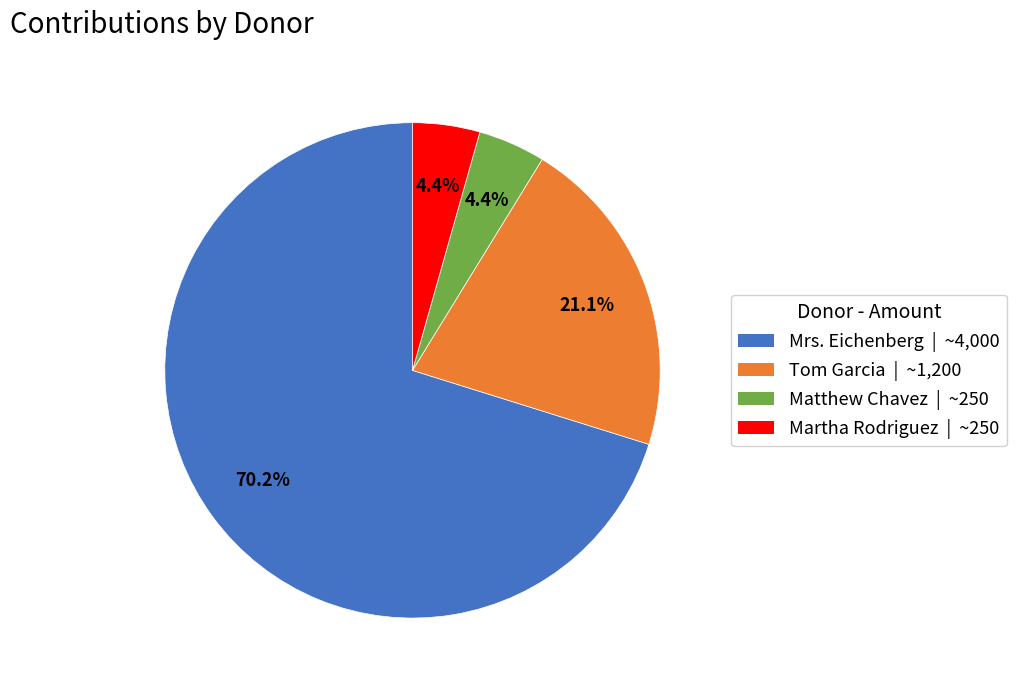

True or false: Tom Garcia accounts for 31% of the total.

False